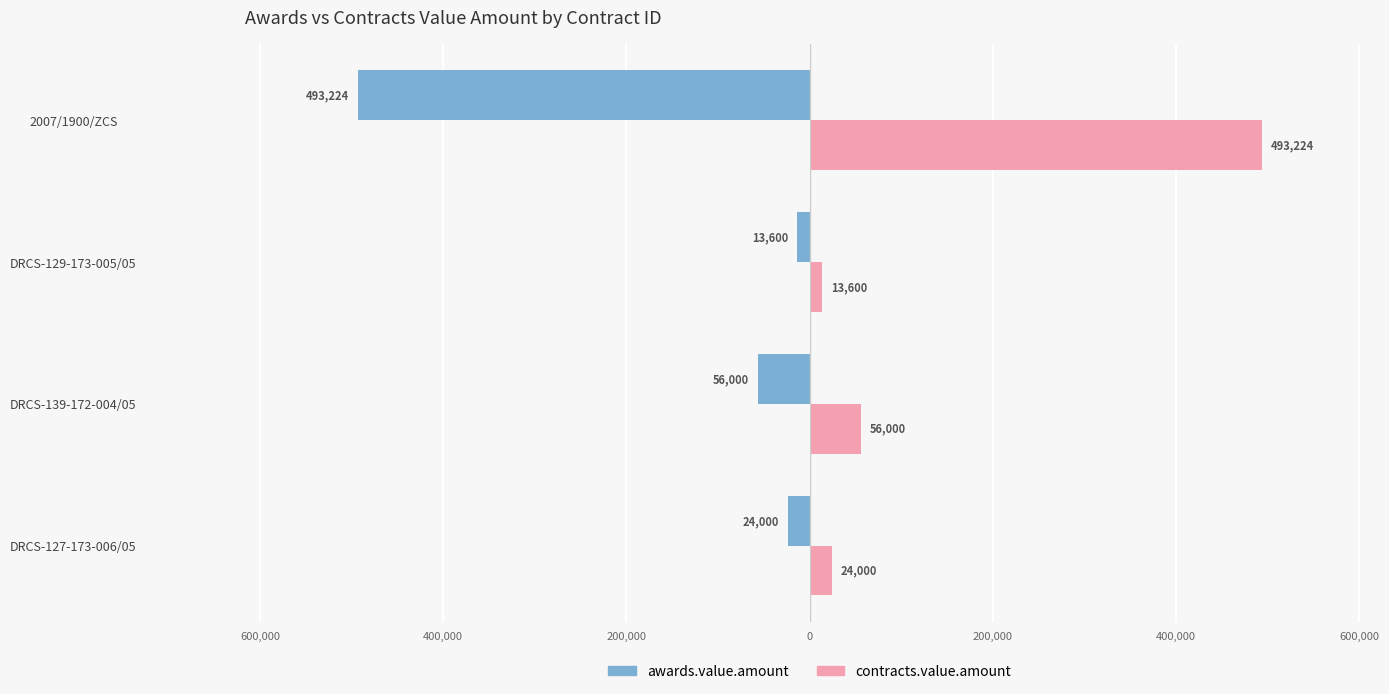

What are all the series names shown in the legend?

awards.value.amount, contracts.value.amount